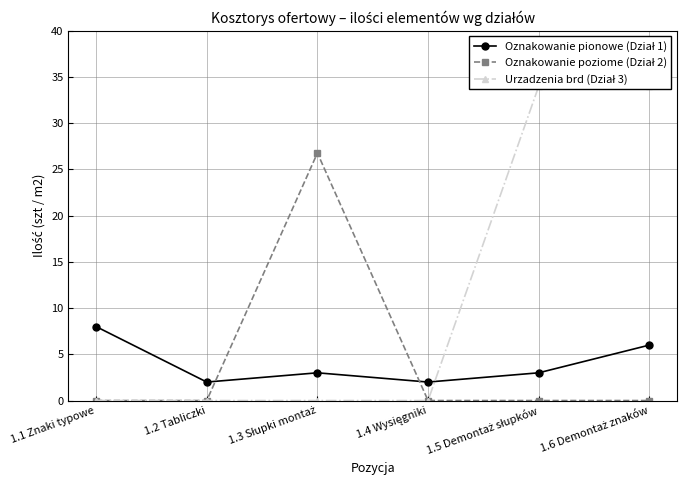

True or false: Urzadzenia brd (Dział 3) has a value of 0.0 at 1.2 Tabliczki.

True